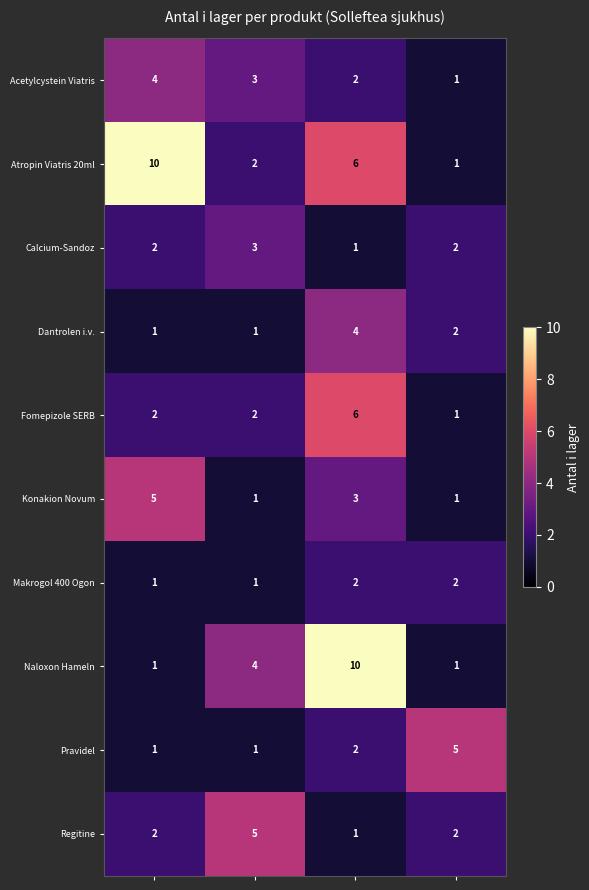

What is the difference between the maximum and minimum values in the Fomepizole SERB series?

5